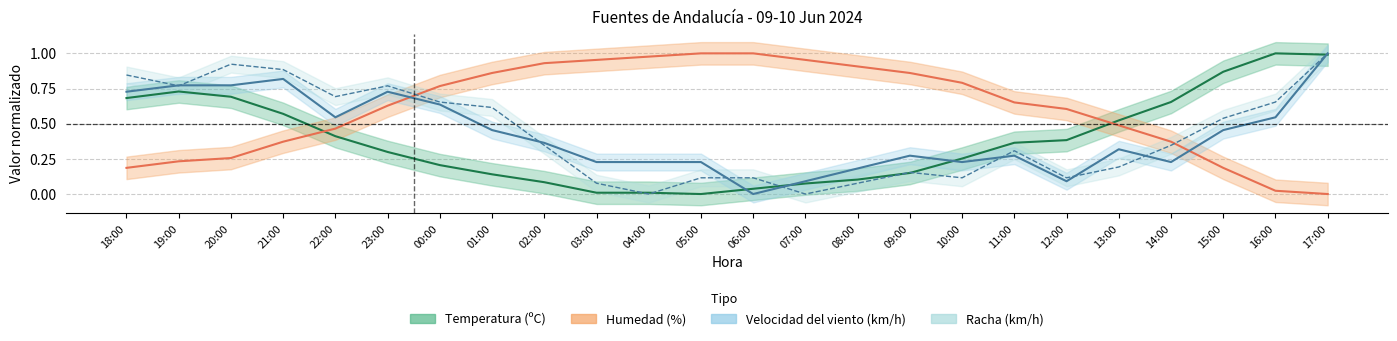

Reading left to right, what are all the values shown in this chart?

Temperatura (ºC): 18:00=0.7	19:00=0.7	20:00=0.7	21:00=0.6	22:00=0.4	23:00=0.3	00:00=0.2	01:00=0.1	02:00=0.1	03:00=0.0	04:00=0.0	05:00=0.0	06:00=0.0	07:00=0.1	08:00=0.1	09:00=0.1	10:00=0.3	11:00=0.4	12:00=0.4	13:00=0.5	14:00=0.7	15:00=0.9	16:00=1.0	17:00=1.0
Humedad (%): 18:00=0.2	19:00=0.2	20:00=0.3	21:00=0.4	22:00=0.5	23:00=0.6	00:00=0.8	01:00=0.9	02:00=0.9	03:00=1.0	04:00=1.0	05:00=1.0	06:00=1.0	07:00=1.0	08:00=0.9	09:00=0.9	10:00=0.8	11:00=0.7	12:00=0.6	13:00=0.5	14:00=0.4	15:00=0.2	16:00=0.0	17:00=0.0
Velocidad del viento (km/h): 18:00=0.7	19:00=0.8	20:00=0.8	21:00=0.8	22:00=0.5	23:00=0.7	00:00=0.6	01:00=0.5	02:00=0.4	03:00=0.2	04:00=0.2	05:00=0.2	06:00=0.0	07:00=0.1	08:00=0.2	09:00=0.3	10:00=0.2	11:00=0.3	12:00=0.1	13:00=0.3	14:00=0.2	15:00=0.5	16:00=0.5	17:00=1.0
Racha (km/h): 18:00=0.8	19:00=0.8	20:00=0.9	21:00=0.9	22:00=0.7	23:00=0.8	00:00=0.7	01:00=0.6	02:00=0.3	03:00=0.1	04:00=0.0	05:00=0.1	06:00=0.1	07:00=0.0	08:00=0.1	09:00=0.2	10:00=0.1	11:00=0.3	12:00=0.1	13:00=0.2	14:00=0.3	15:00=0.5	16:00=0.7	17:00=1.0